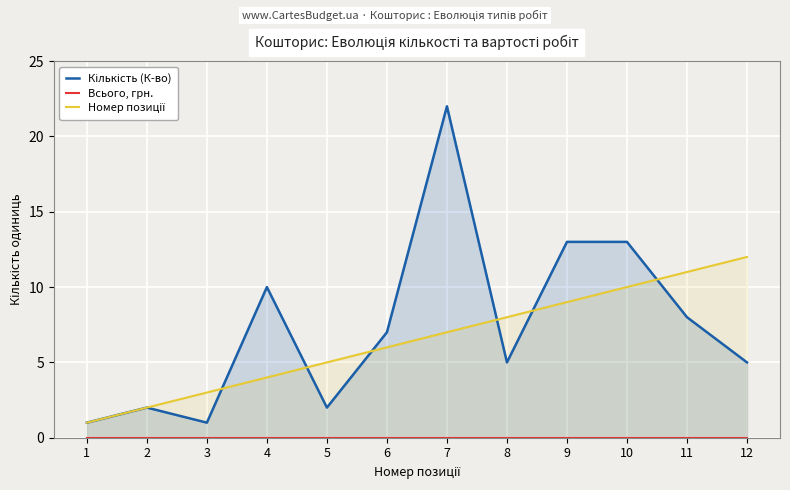

Which series has the largest total across all categories?

Кількість (К-во)